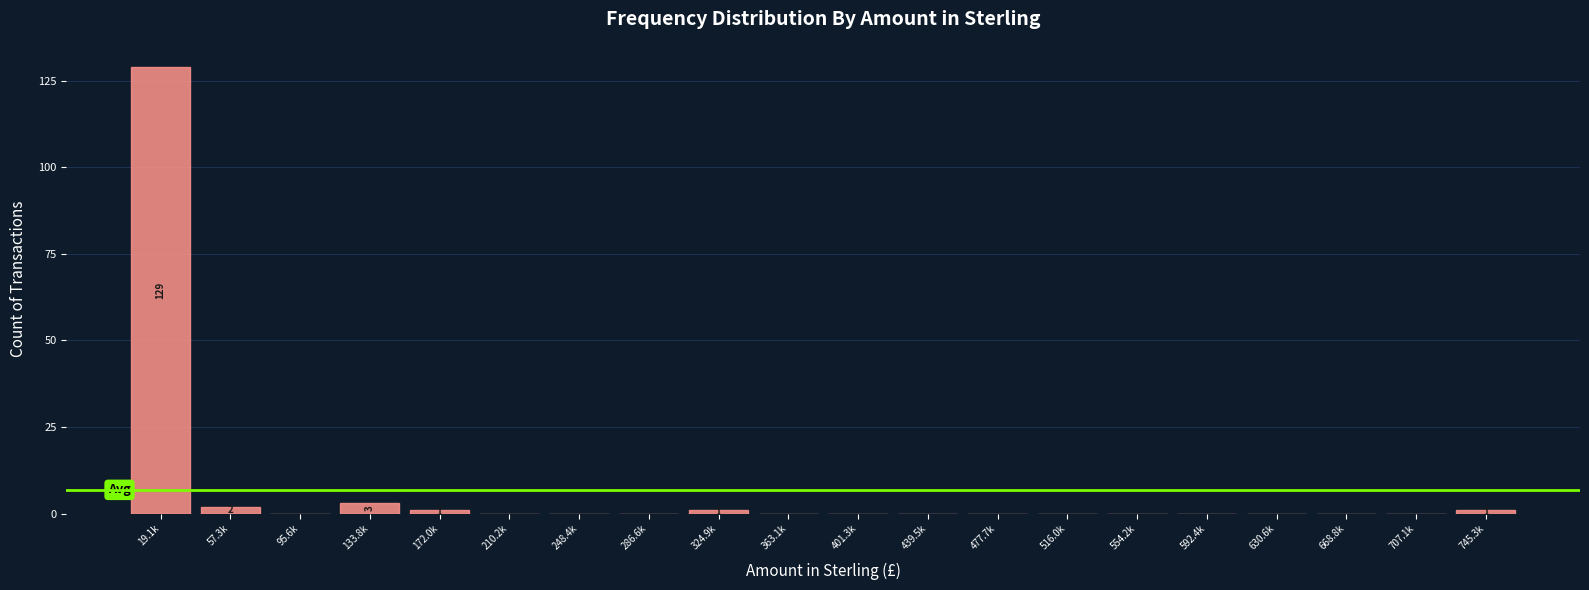

Reading left to right, extract all data points from this chart.

19.1k=129	57.3k=2	95.6k=0	133.8k=3	172.0k=1	210.2k=0	248.4k=0	286.6k=0	324.9k=1	363.1k=0	401.3k=0	439.5k=0	477.7k=0	516.0k=0	554.2k=0	592.4k=0	630.6k=0	668.8k=0	707.1k=0	745.3k=1